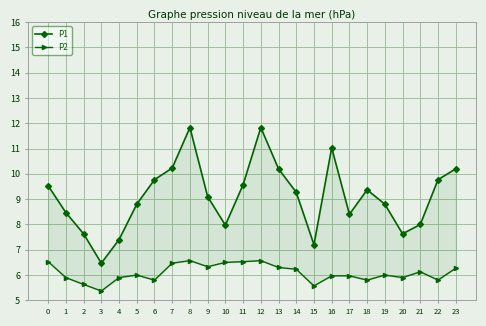

Reading left to right, what are all the values shown in this chart?

P1: 9.5	8.5	7.6	6.5	7.4	8.8	9.8	10.2	11.8	9.1	8.0	9.6	11.8	10.2	9.3	7.2	11.0	8.4	9.4	8.8	7.6	8.0	9.8	10.2
P2: 6.5	5.9	5.6	5.4	5.9	6.0	5.8	6.5	6.6	6.3	6.5	6.5	6.6	6.3	6.2	5.6	6.0	6.0	5.8	6.0	5.9	6.1	5.8	6.3